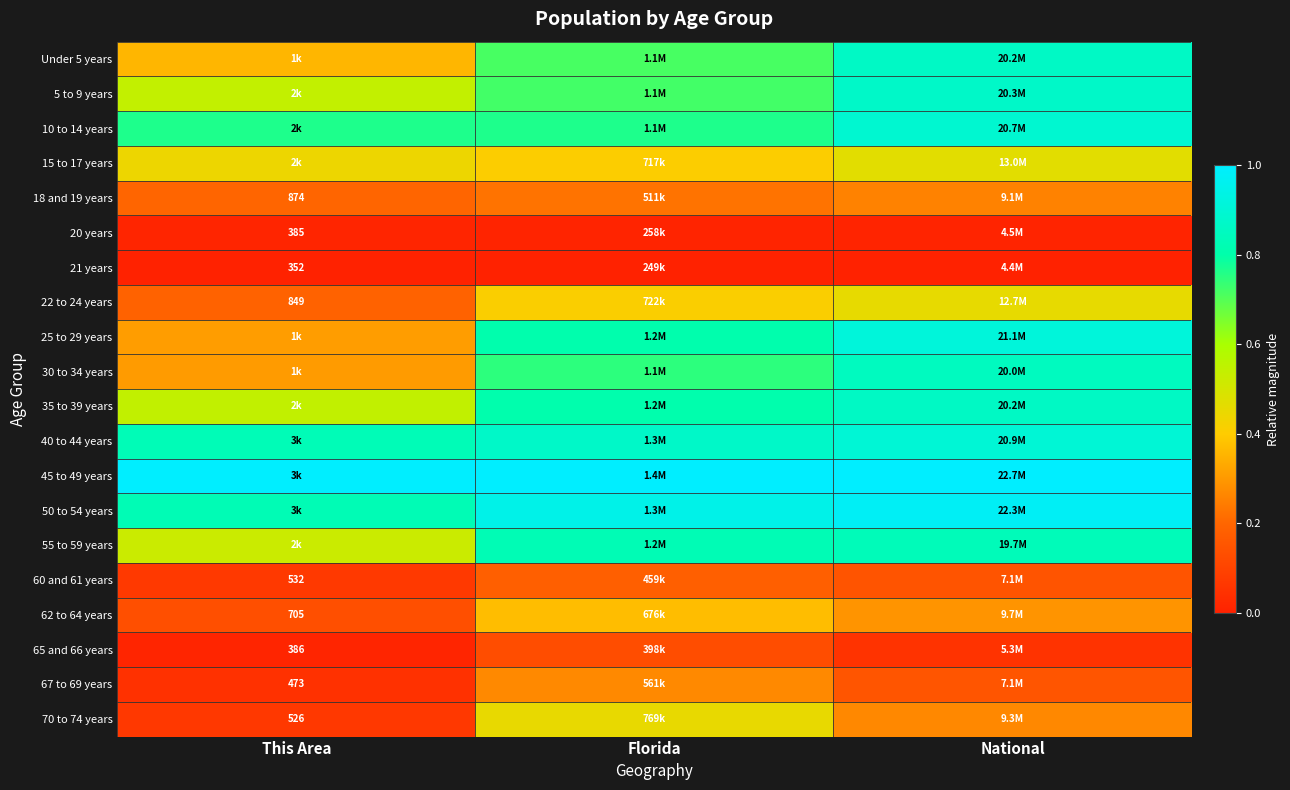

The 5 to 9 years series shows 0.2 at National. True or false?

False